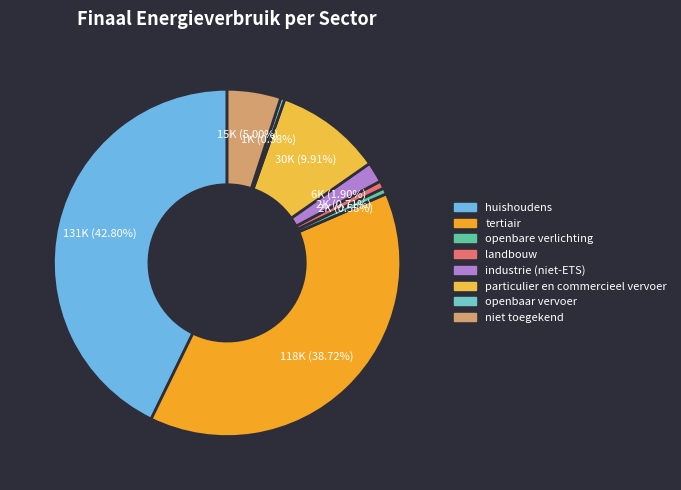

Is openbaar vervoer the majority of the pie?

No